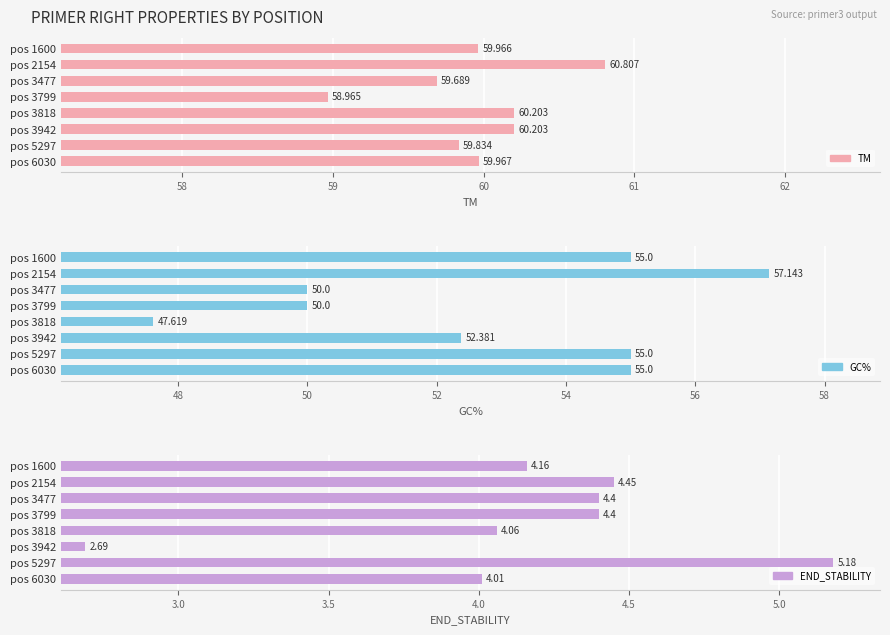

How many values in the GC% series exceed 55?

1